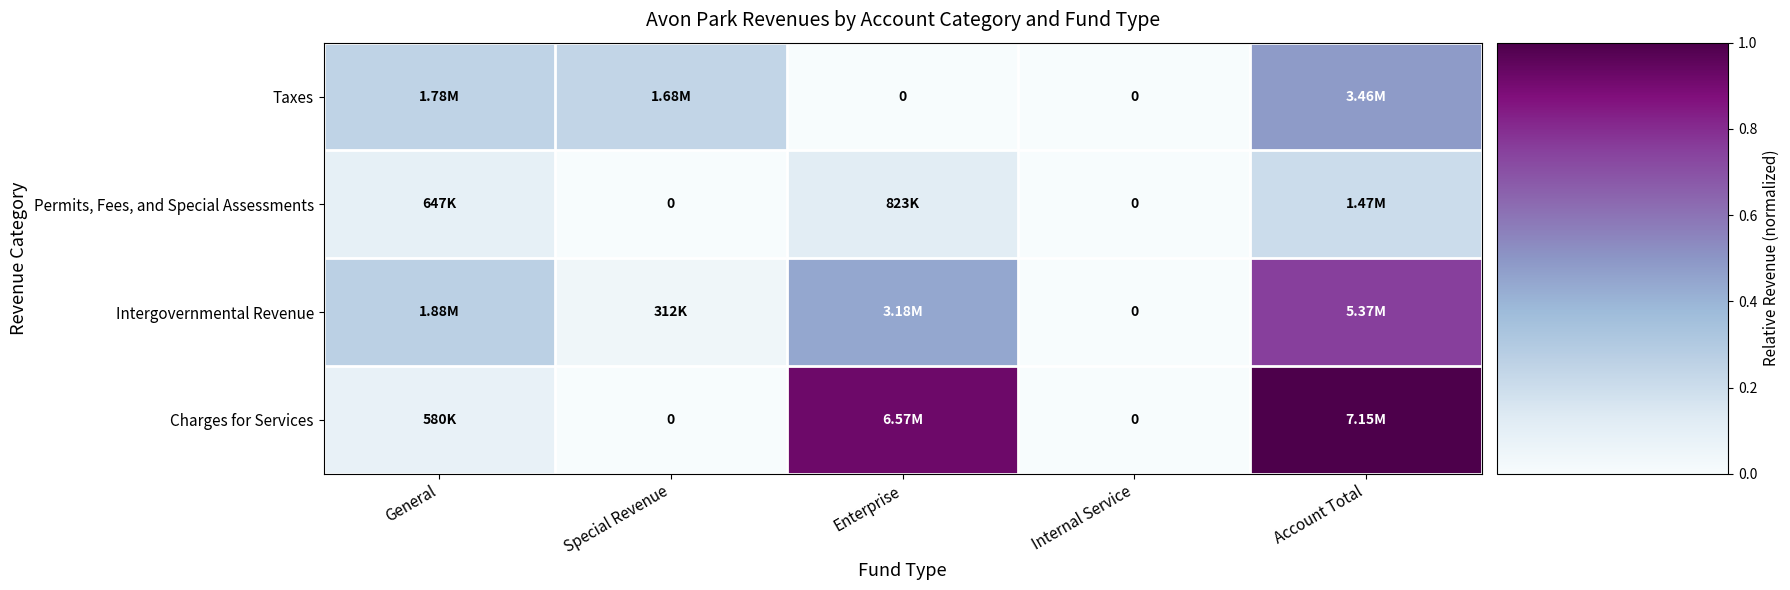

How many values in the Intergovernmental Revenue series exceed 0?

4